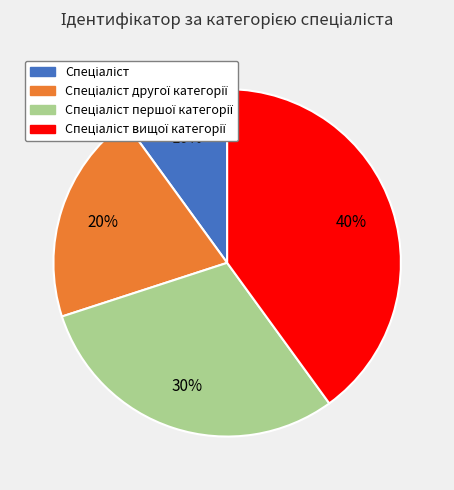

Is there any slice that represents more than half of the pie?

No